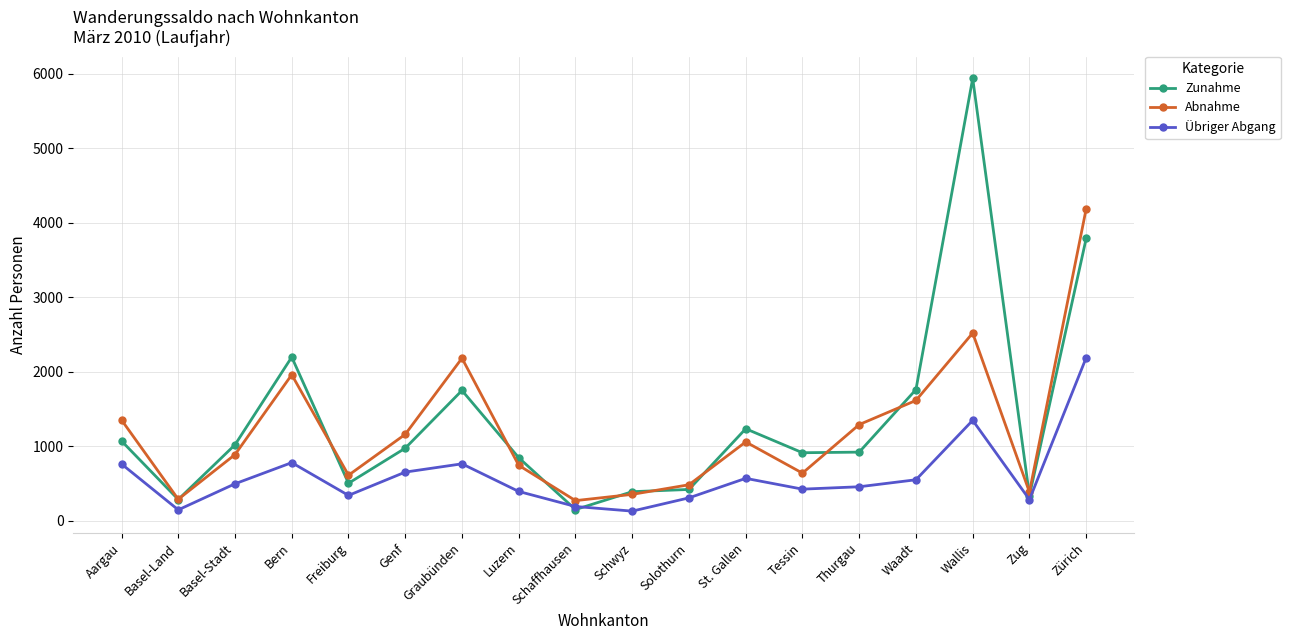

How many times do Zunahme and Übriger Abgang cross each other?

2